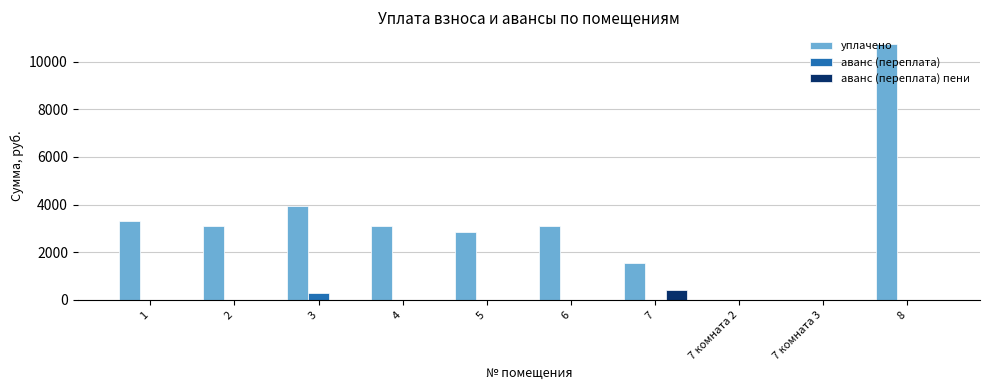

What is the sum of the уплачено values at 4 and 5?

5980.5